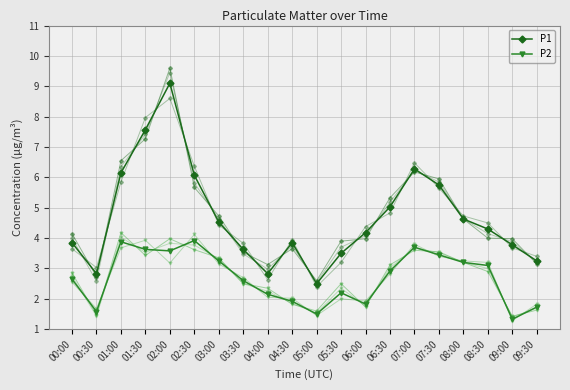

Which label corresponds to the largest value in the chart?

02:00